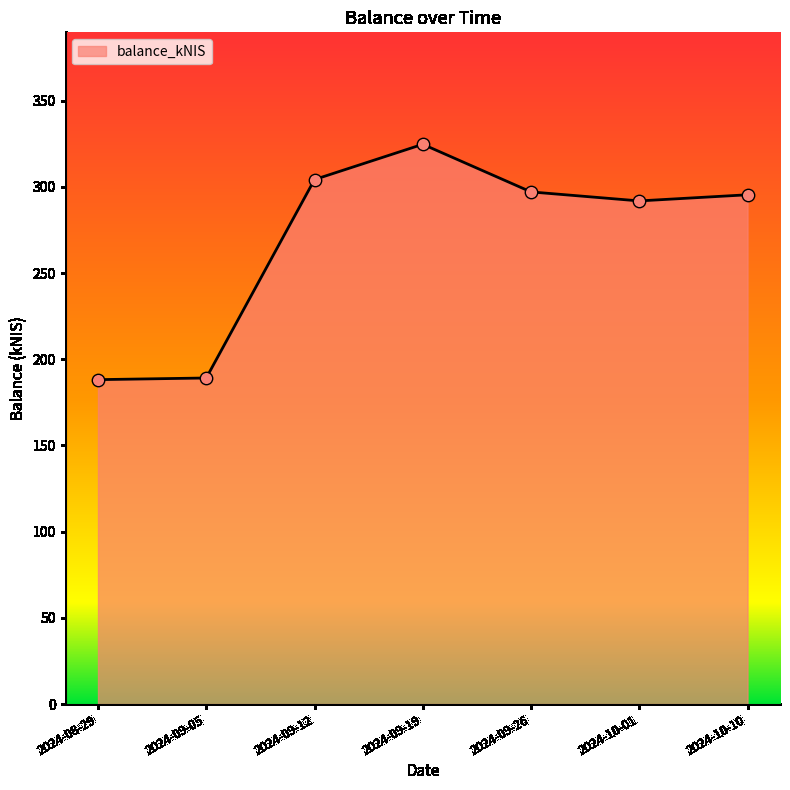

Approximately how many times larger is the value at 2024-09-12 compared to 2024-10-10?

1.0